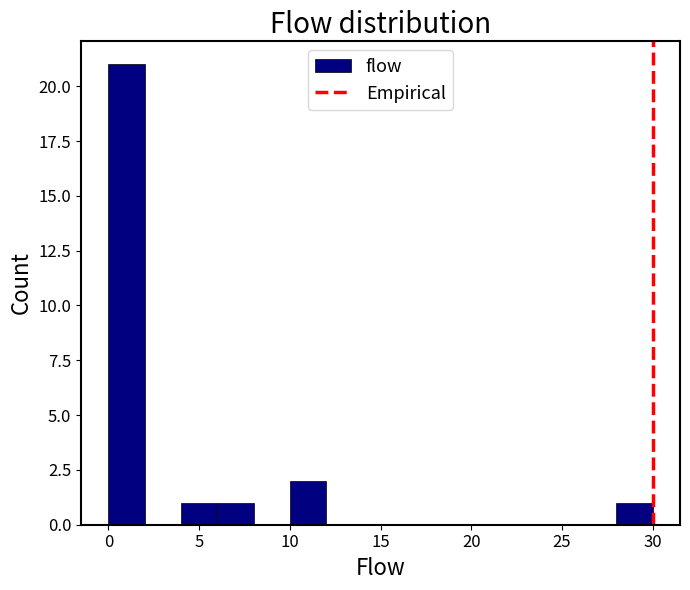

What is the height of the bar covering 4 to 6 on the x-axis? The values are not printed on the chart, so give them approximately, as read against the axis.

1